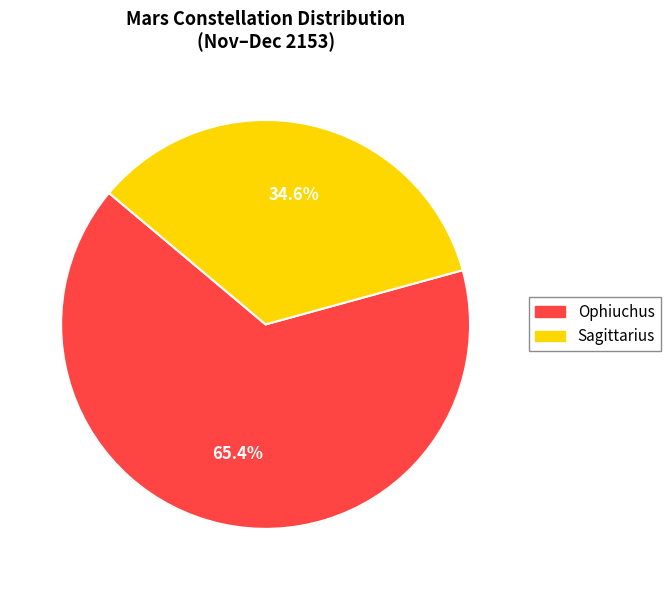

How many slices are in this pie chart?

2